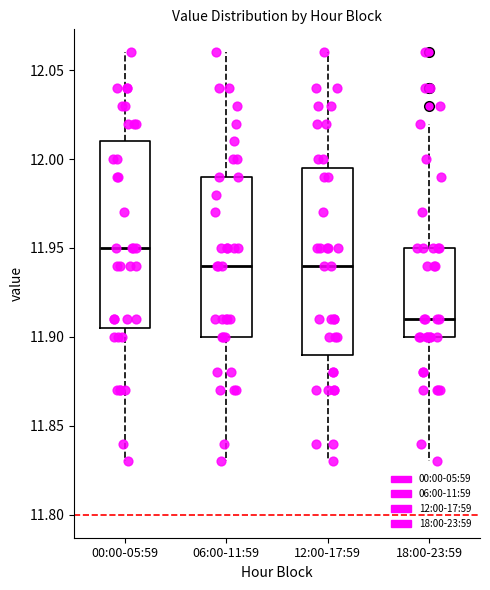

Where does the median line of the box for 06:00-11:59 sit on the y-axis? The values are not printed on the chart, so give them approximately, as read against the axis.

11.940